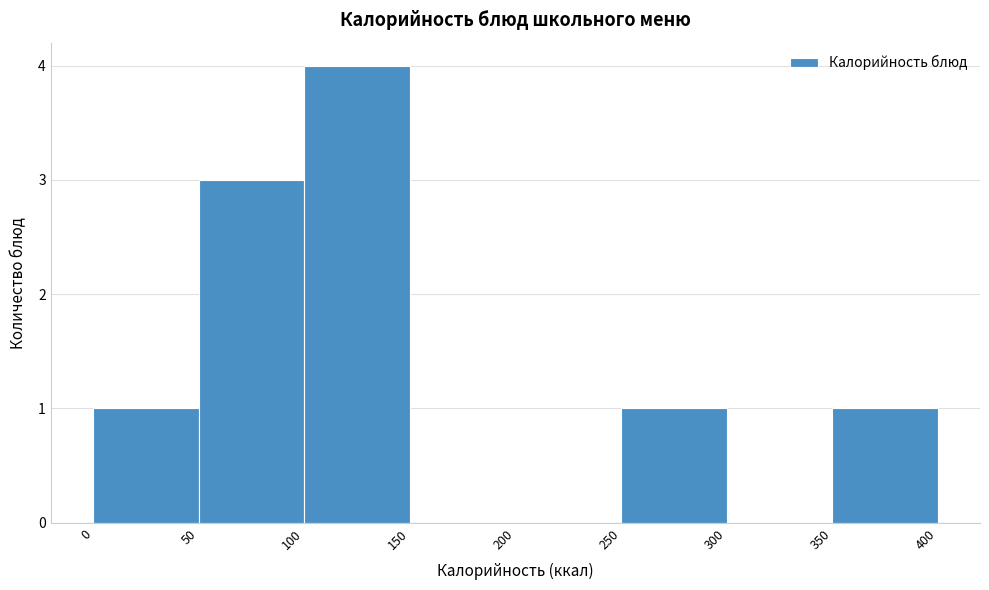

How tall is the bar that spans 350 to 400 on the x-axis? The values are not printed on the chart, so give them approximately, as read against the axis.

1